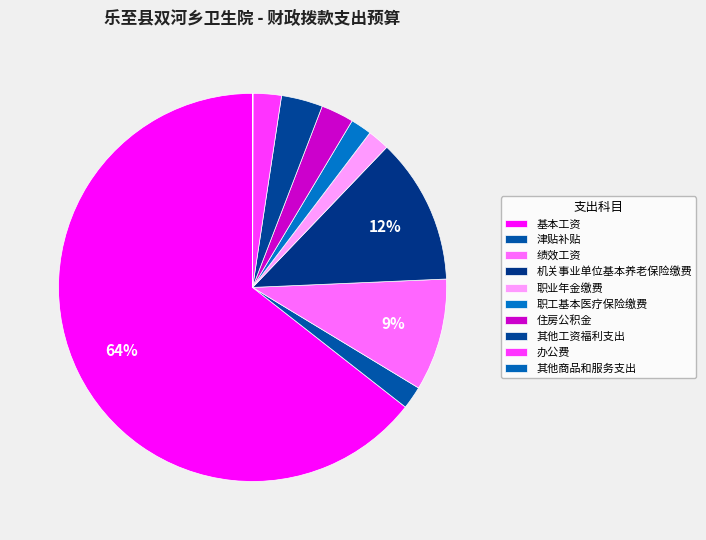

The 办公费 slice represents 10% of the pie. True or false?

False